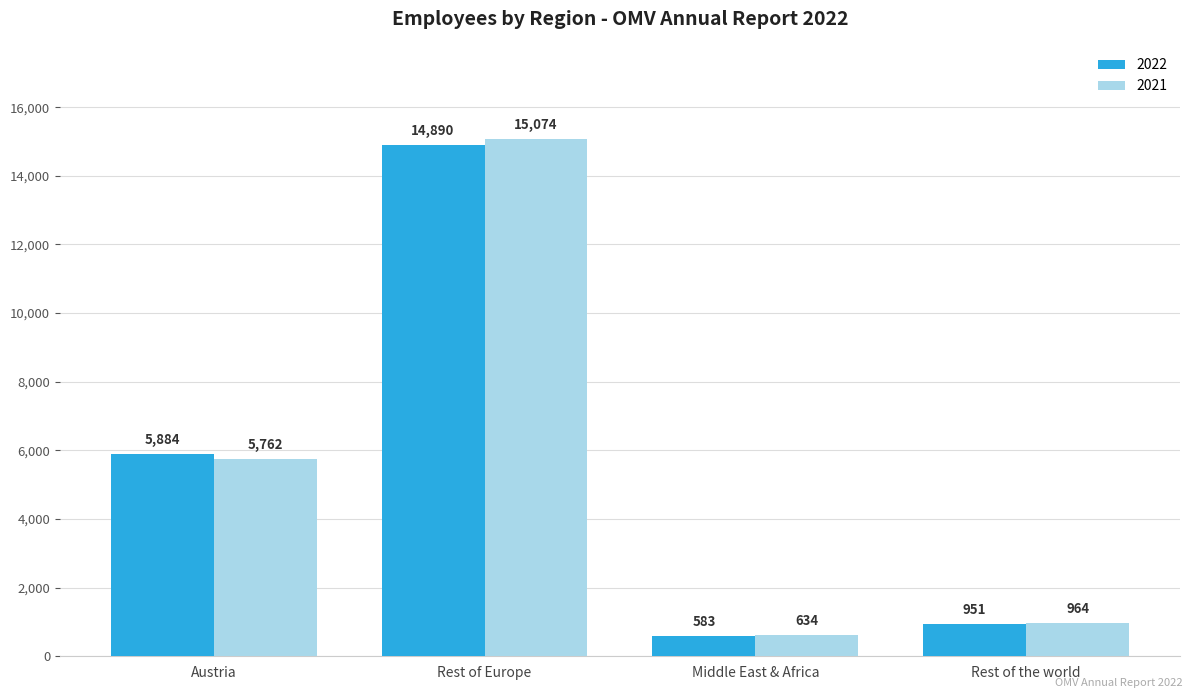

What is the label of the 3rd bar from the right?

Rest of Europe